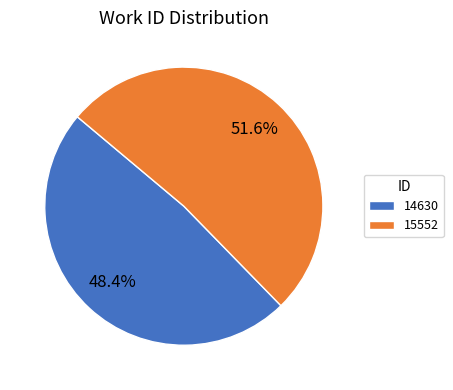

To the nearest percent, what portion does 15552 represent?

52%